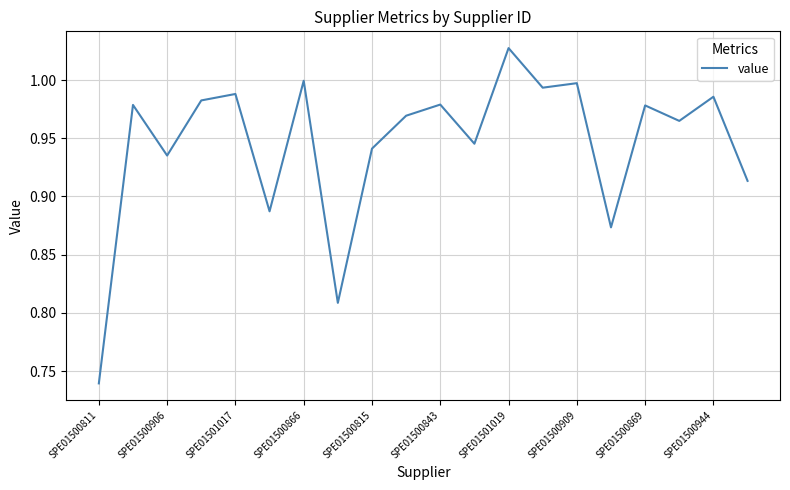

Does the chart have visible grid lines?

Yes